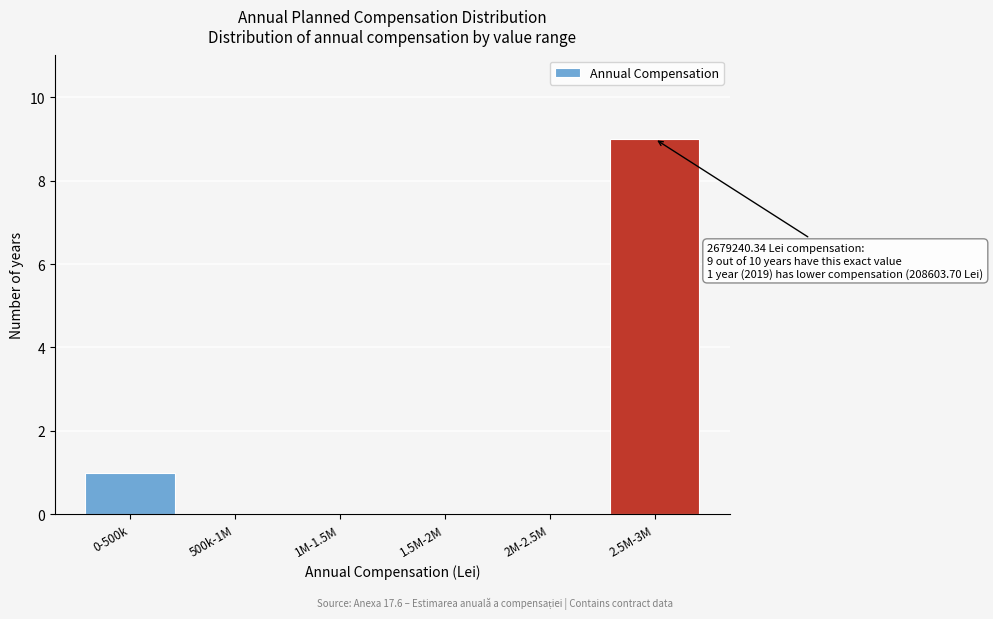

Reading left to right, list all the values displayed in this chart.

0-500k=1	500k-1M=0	1M-1.5M=0	1.5M-2M=0	2M-2.5M=0	2.5M-3M=9